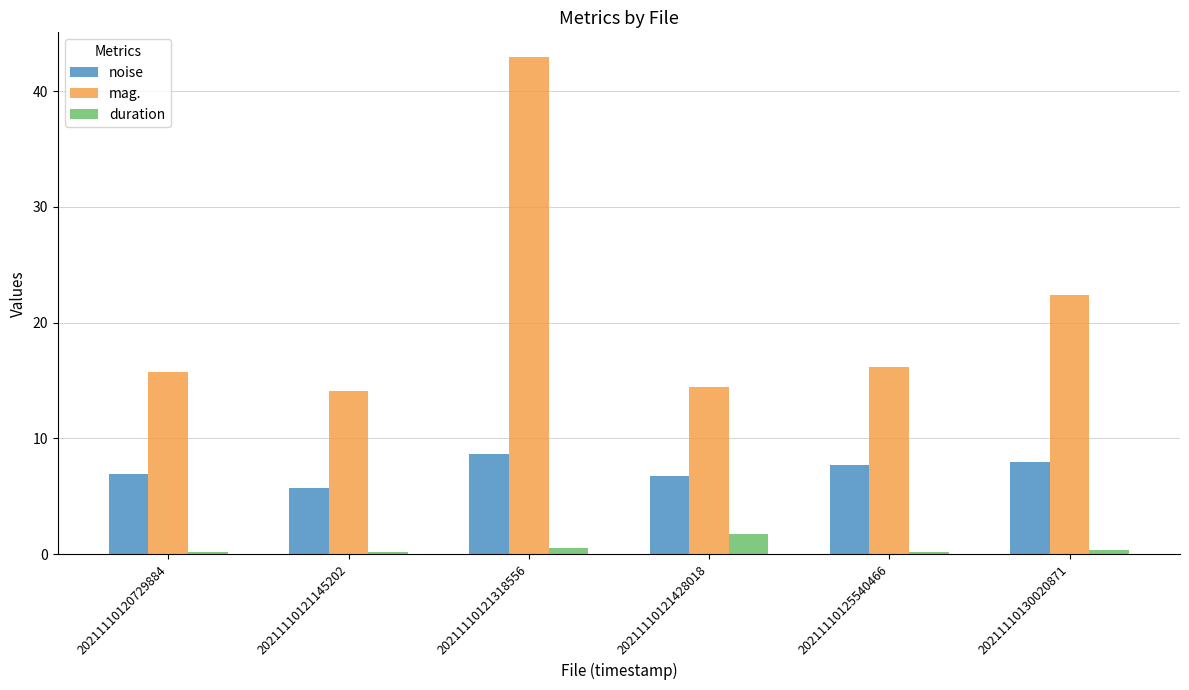

How many categories are shown in the chart?

6